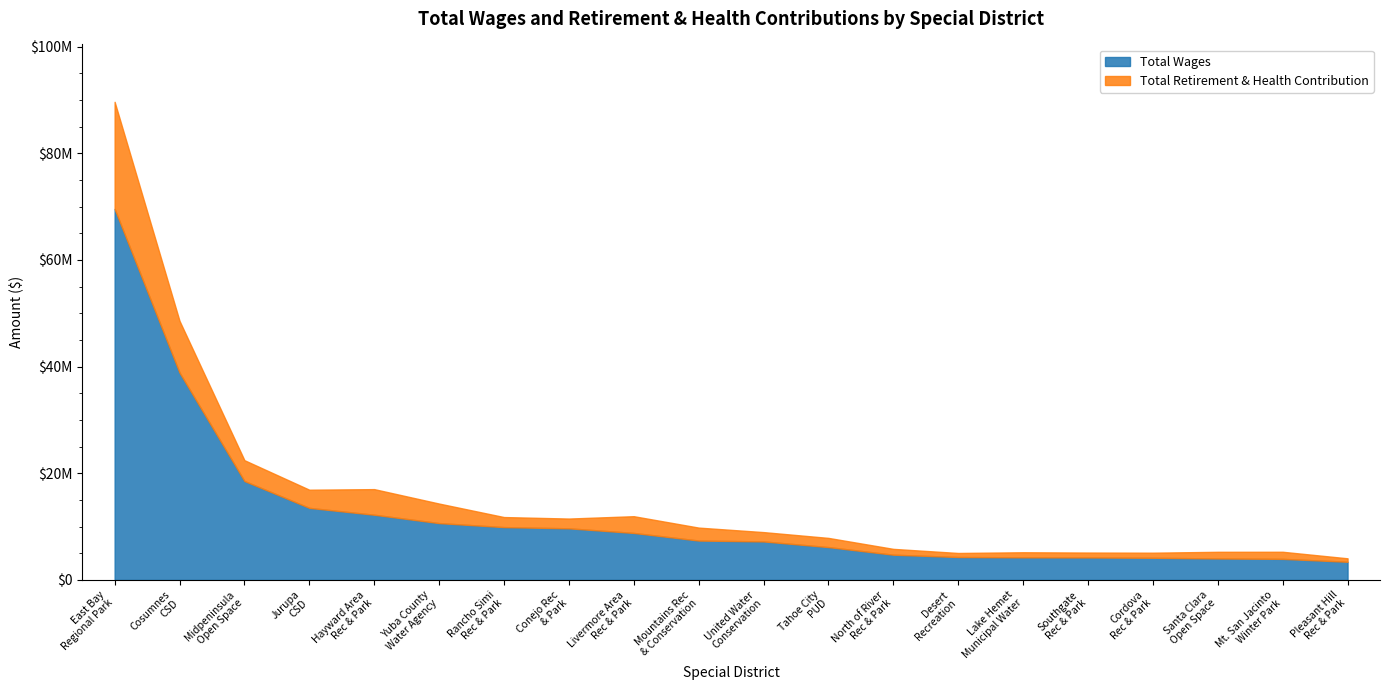

True or false: Total Retirement & Health Contribution and Total Wages cross at least once.

False